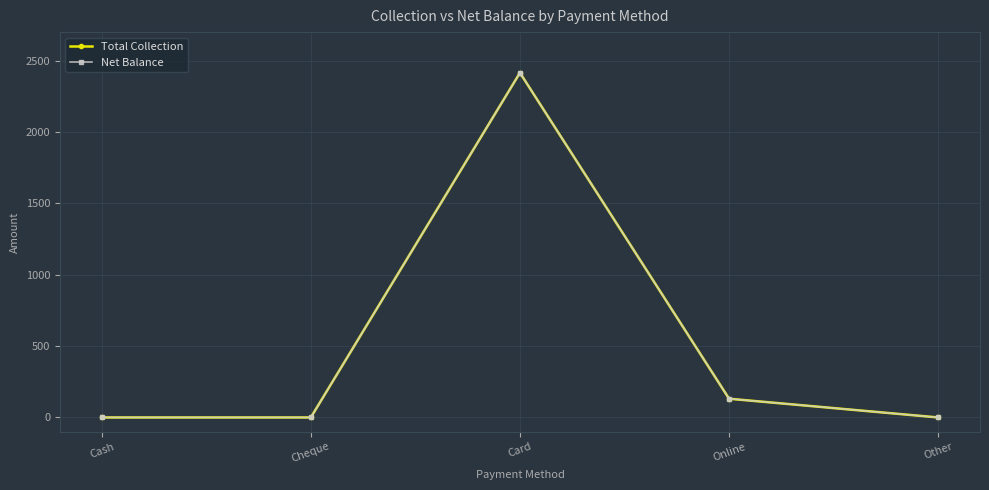

Which category has the lowest value in the Total Collection series?

Cash